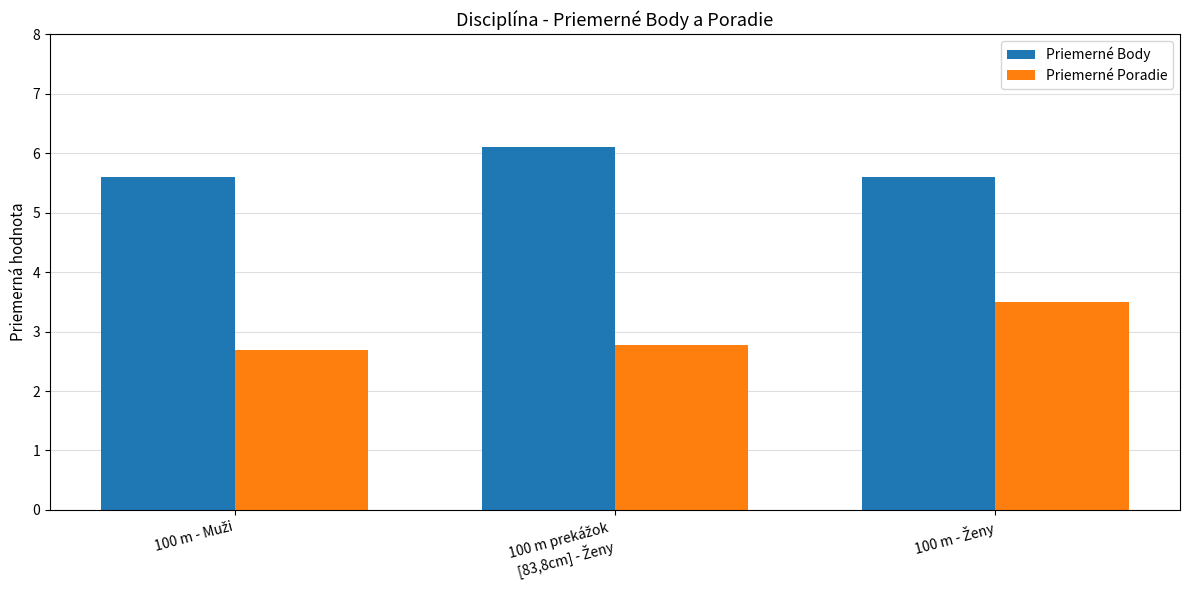

Count the number of categories in the chart.

3